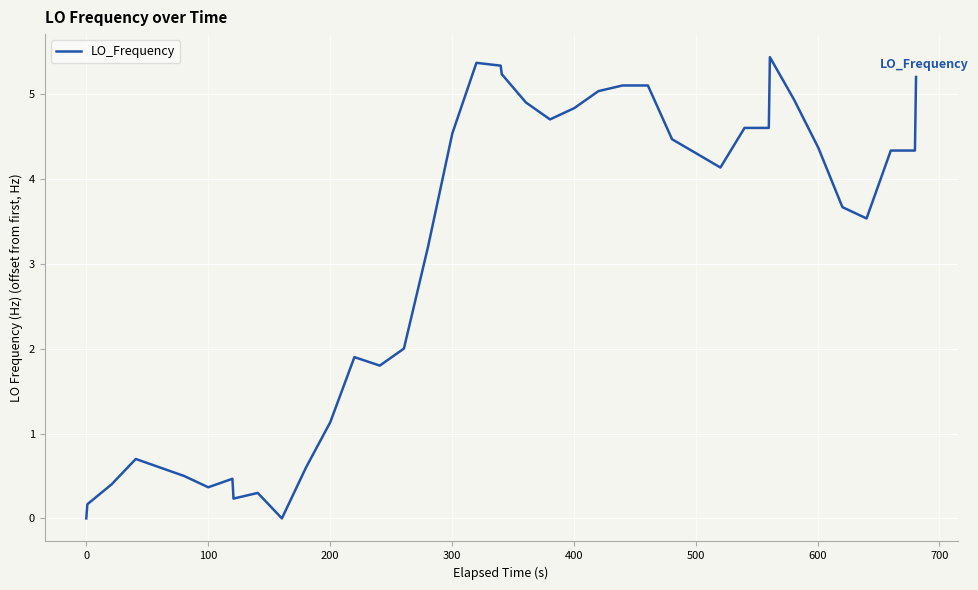

What is the maximum value shown in the chart?

5.4